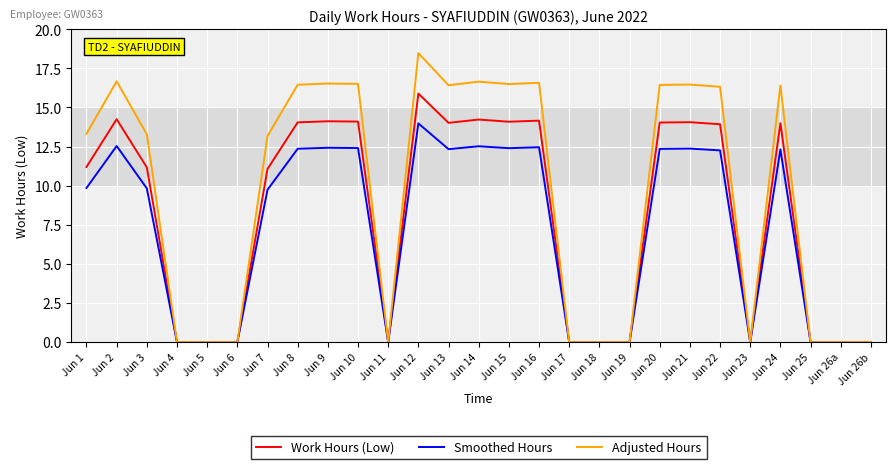

List the series in order of their overall mean, lowest first.

Smoothed Hours, Work Hours (Low), Adjusted Hours